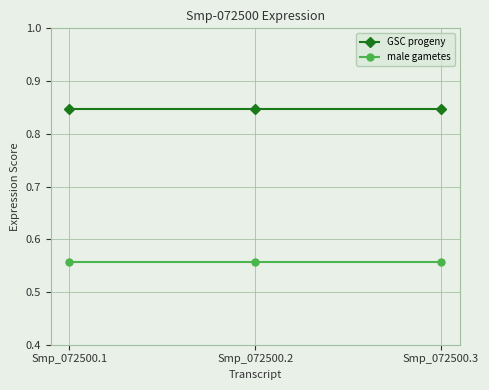

What is the sum of all GSC progeny values?

2.5